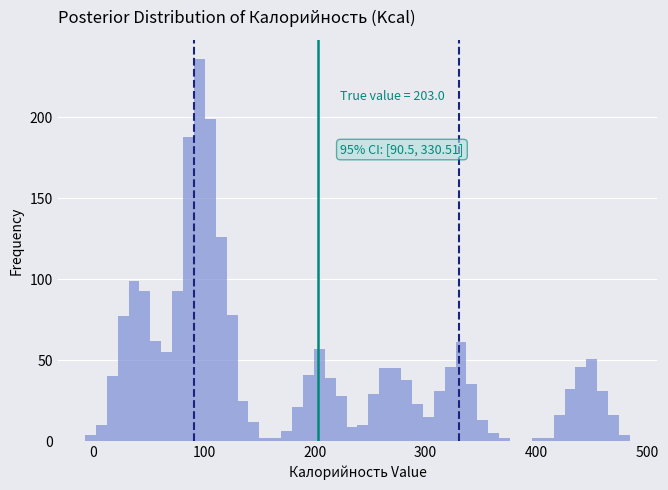

Read against the x-axis, roughly where is the centre of the tallest bar?

100